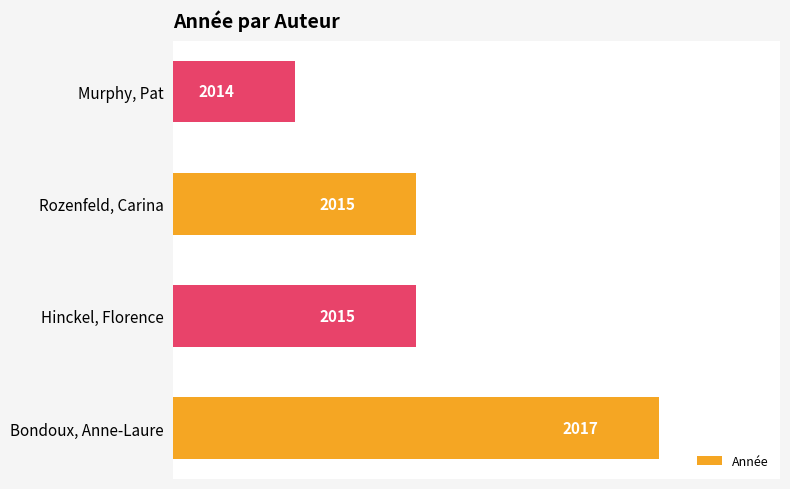

Reading bottom to top, transcribe all the data shown in this chart.

2017	2015	2015	2014